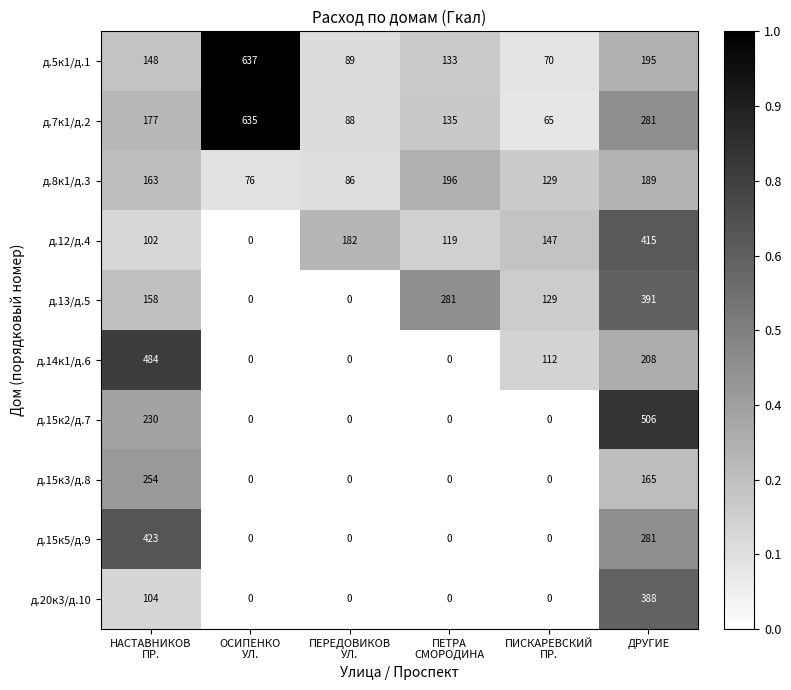

Which series has the largest range (max minus min)?

д.7к1/д.2